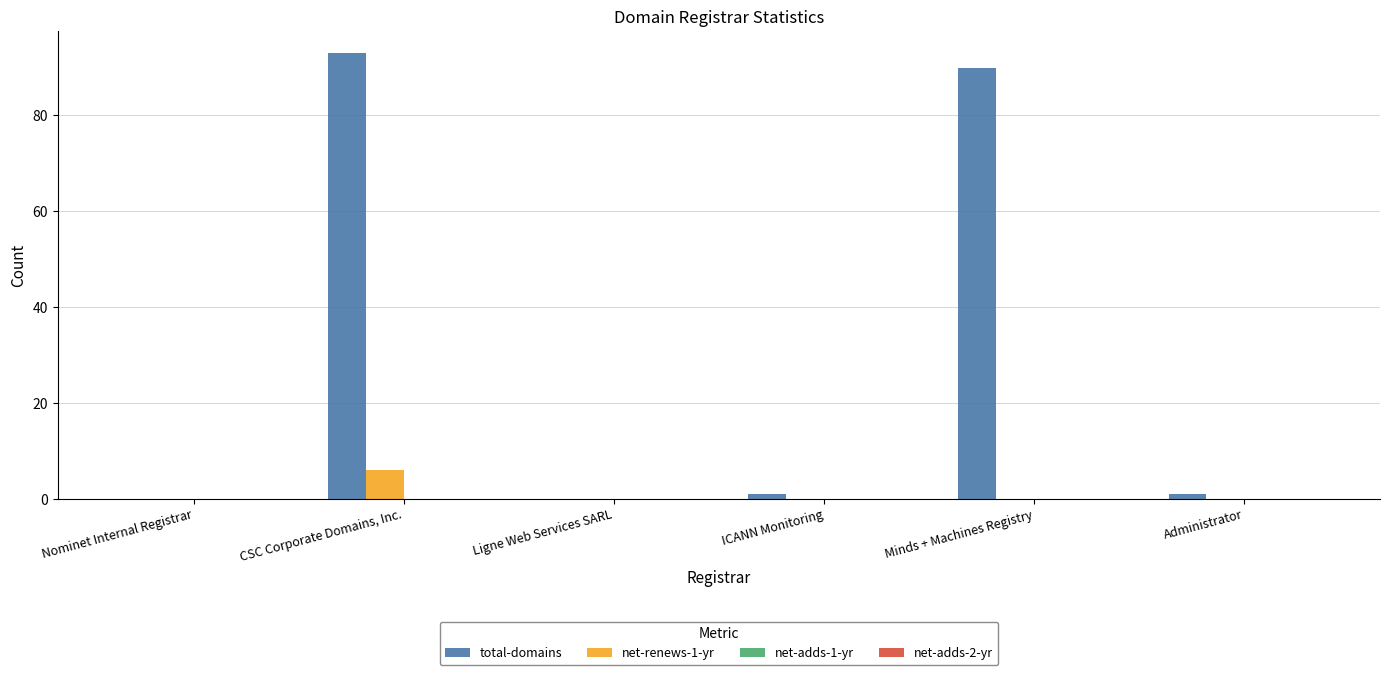

Between CSC Corporate Domains, Inc. and Administrator, which series saw the biggest shift?

total-domains